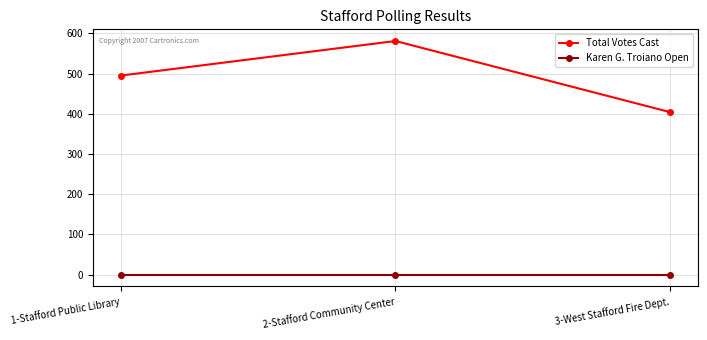

What is the sum of the Total Votes Cast values at 3-West Stafford Fire Dept. and 1-Stafford Public Library?

899